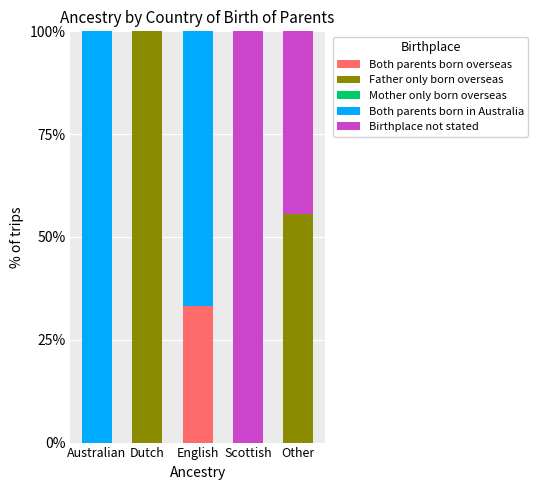

What is the total value across all series at Australian?

100.0